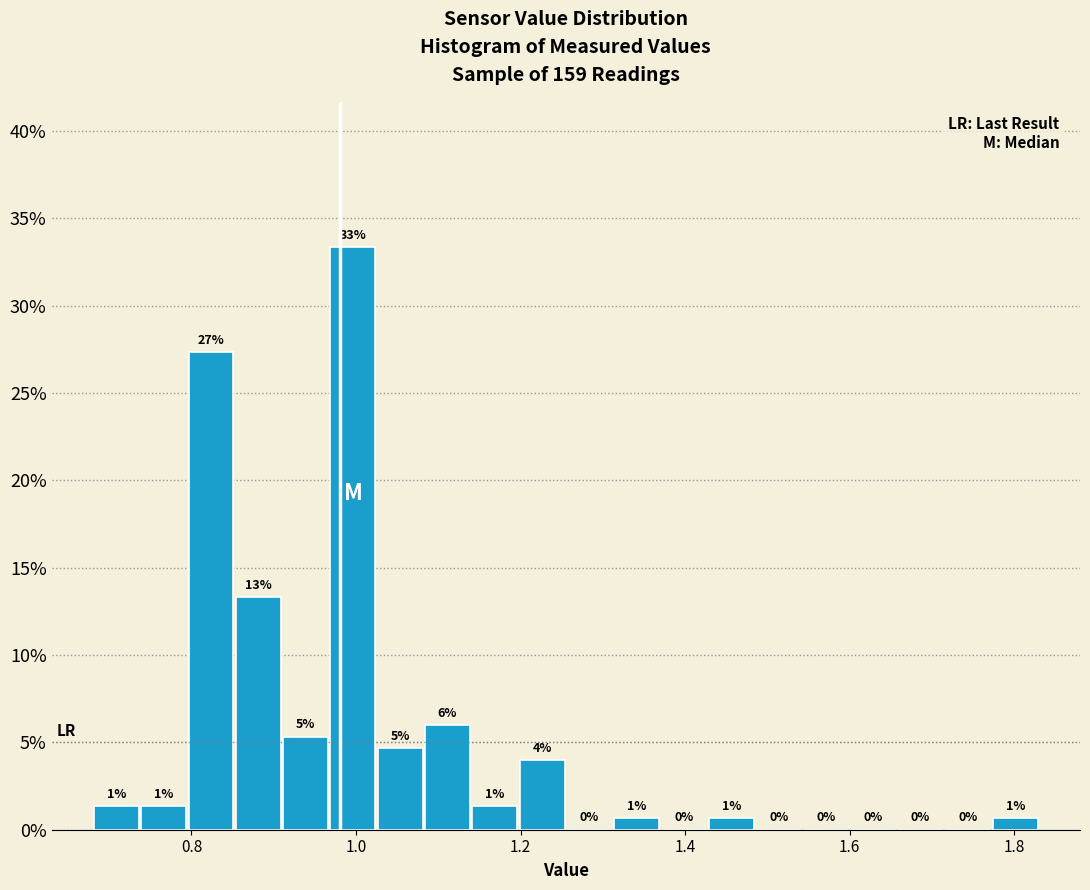

Read against the x-axis, roughly where is the centre of the tallest bar?

1.00